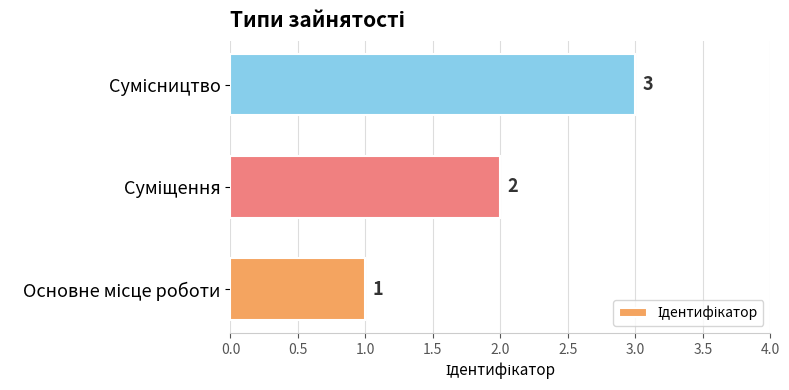

What is the minimum value shown in the chart?

1